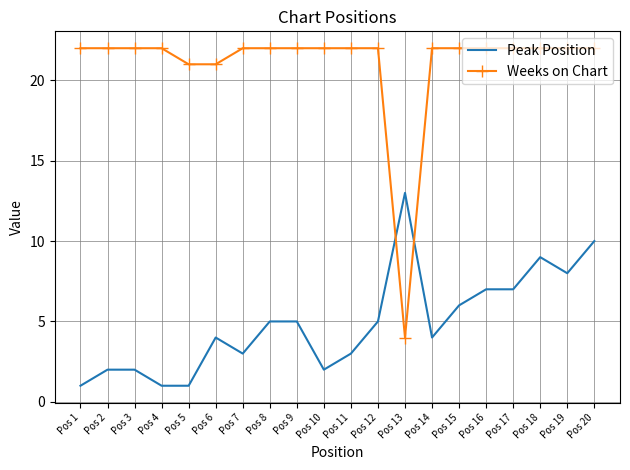

At Pos 11, list the series in order from largest to smallest.

Weeks on Chart, Peak Position